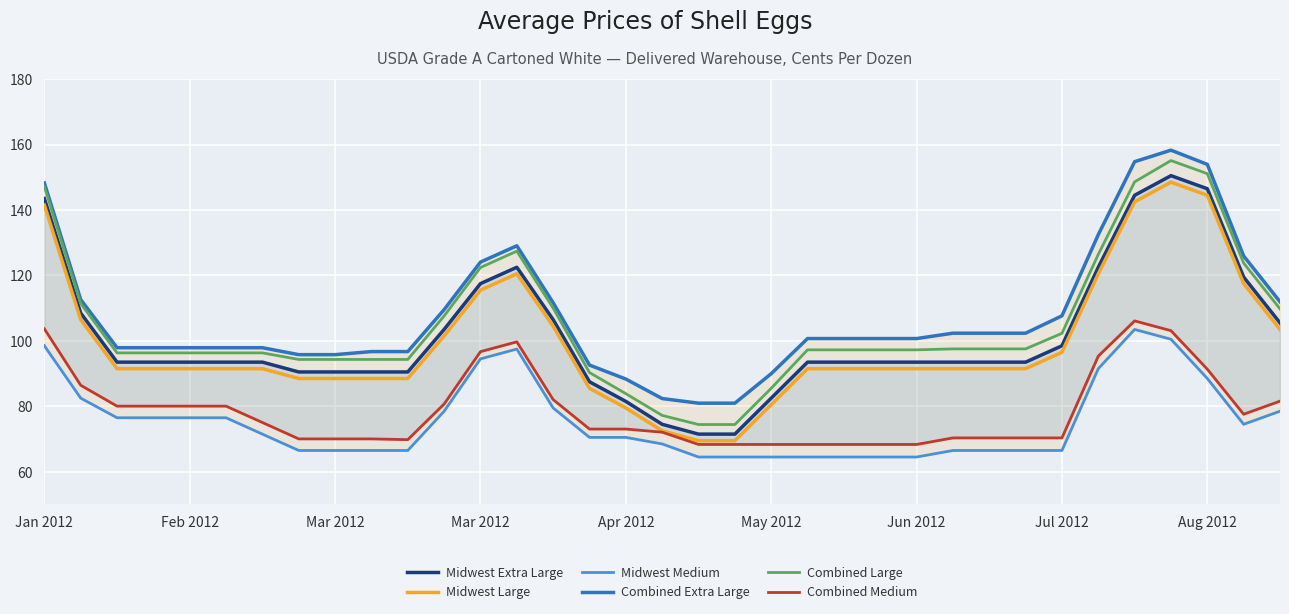

How many lines are shown in the chart?

6